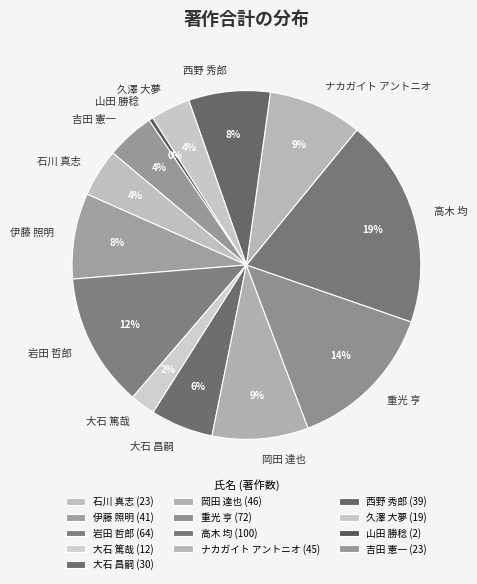

To the nearest percent, what is the combined percentage of 大石 昌嗣 and ナカガイト アントニオ?

15%